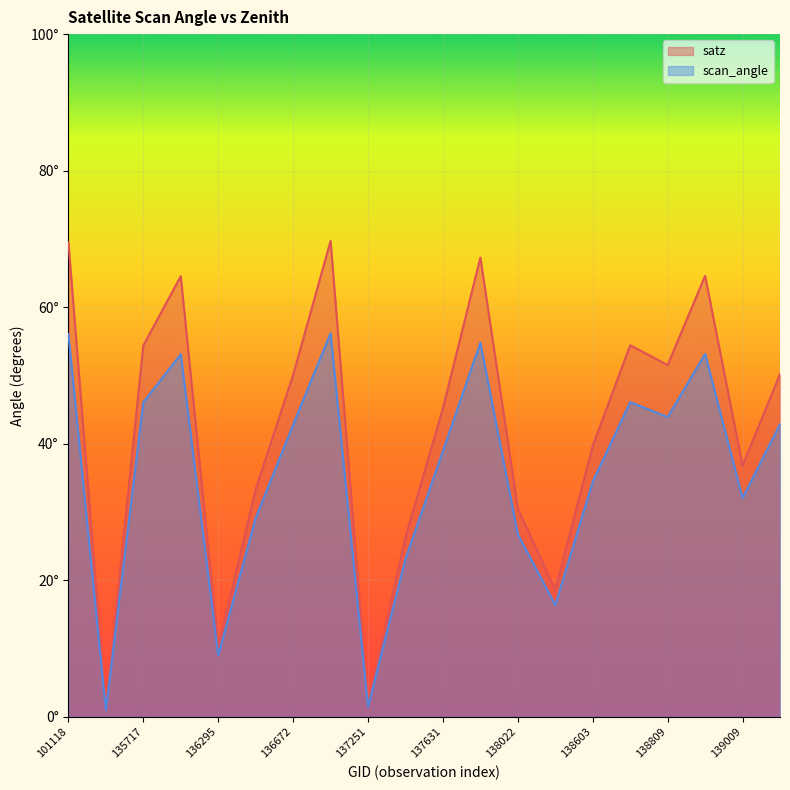

Does the chart display data point markers on the line(s)?

No